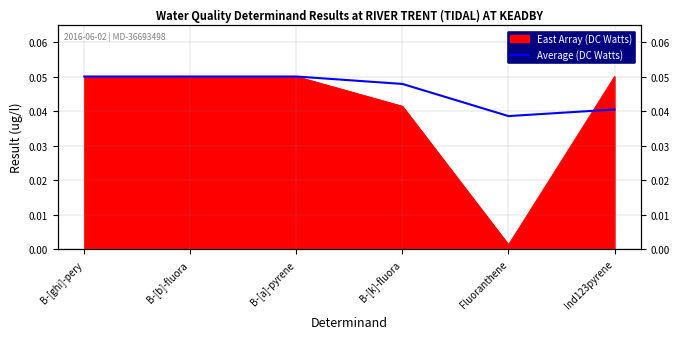

Where is the first local minimum?

Fluoranthene